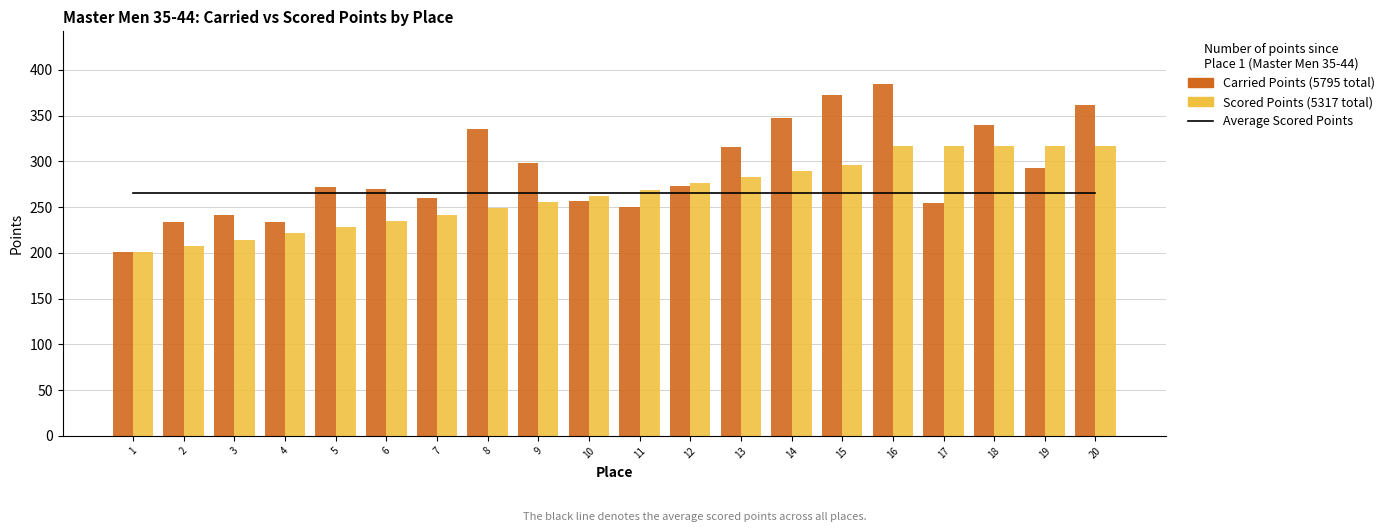

Are the bars grouped side by side (vs. stacked)?

Yes